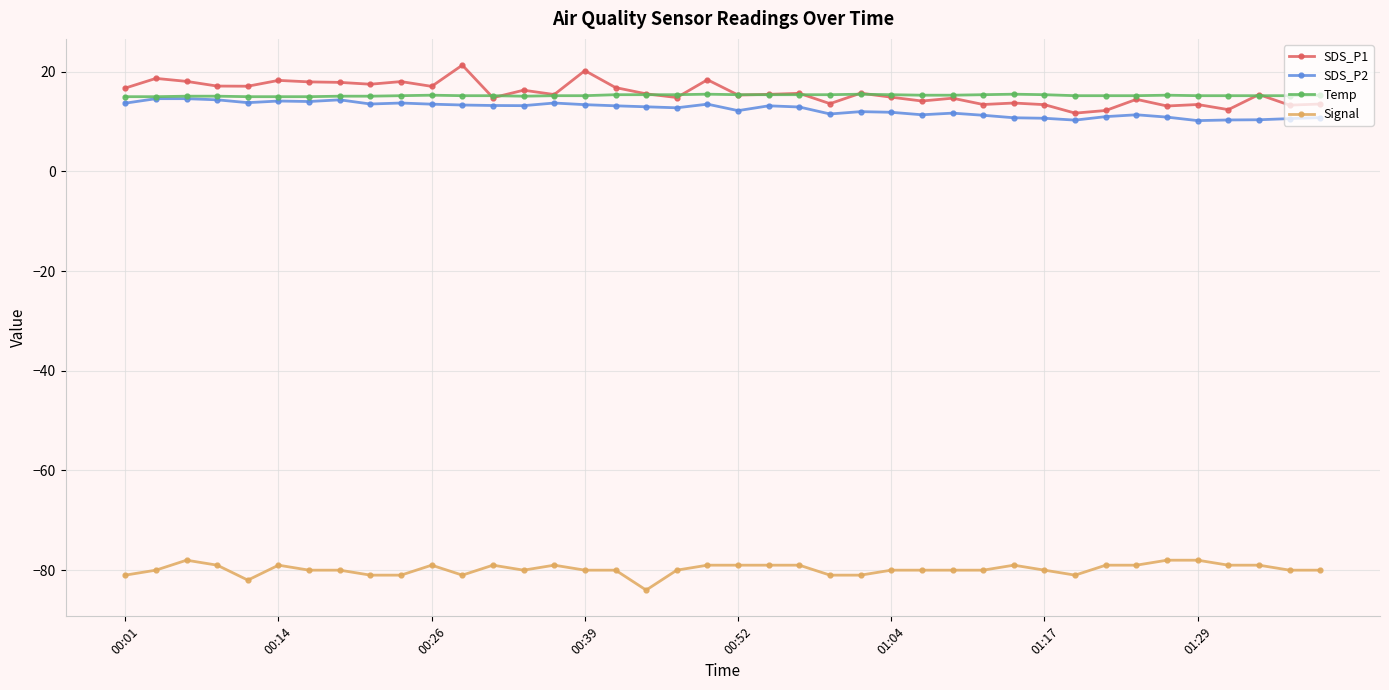

True or false: SDS_P2 has more than 0 points higher than both neighbors.

True